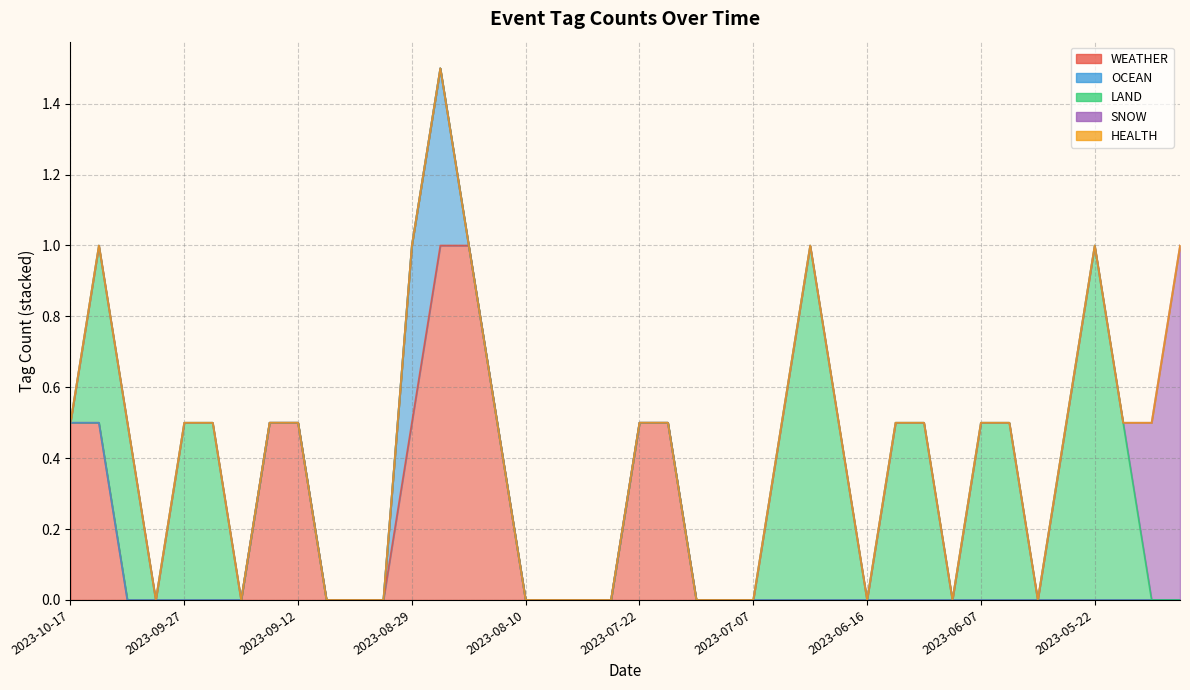

Between 2023-09-27 and 2023-08-09, which series saw the biggest shift?

LAND